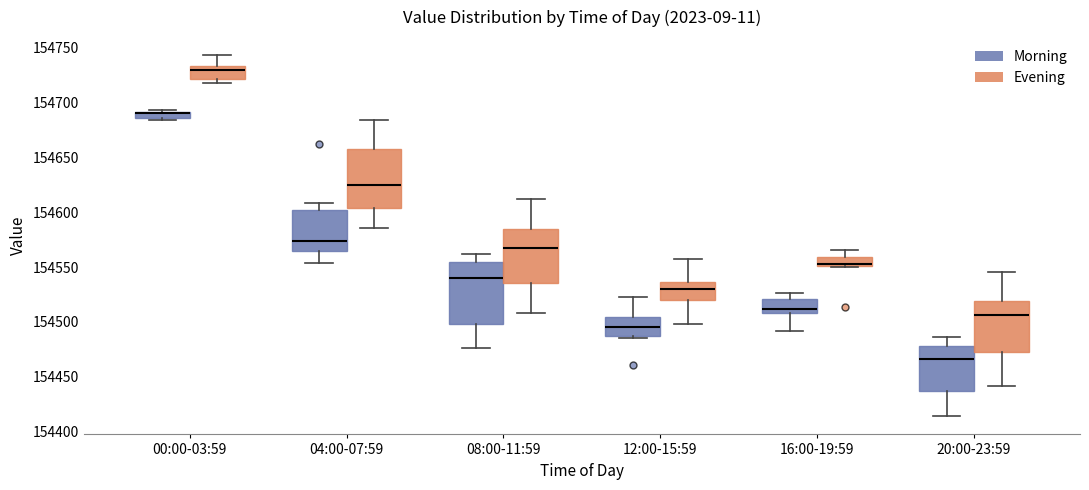

Where does the median line of the box for 08:00-11:59 (Evening) sit on the y-axis? The values are not printed on the chart, so give them approximately, as read against the axis.

154570